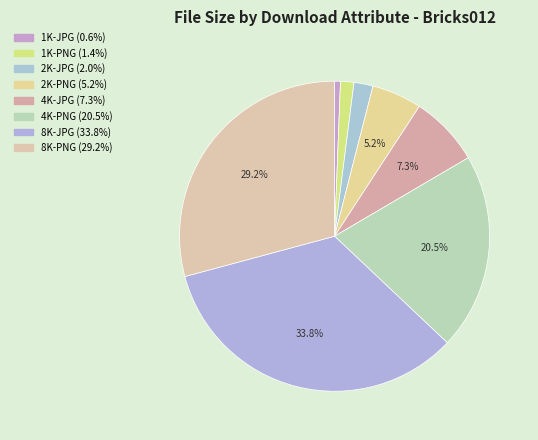

What is the largest slice in the pie chart?

8K-JPG